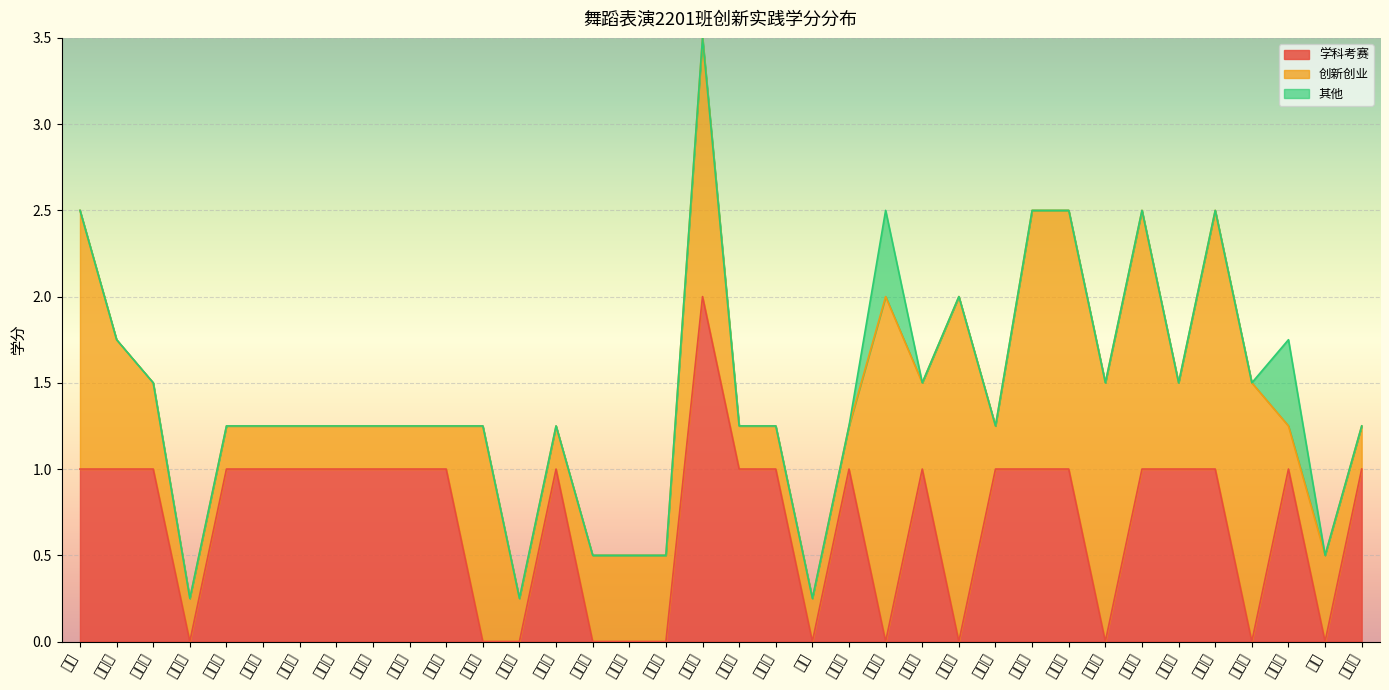

Where is the first local maximum for 学科考赛?

李俐欣